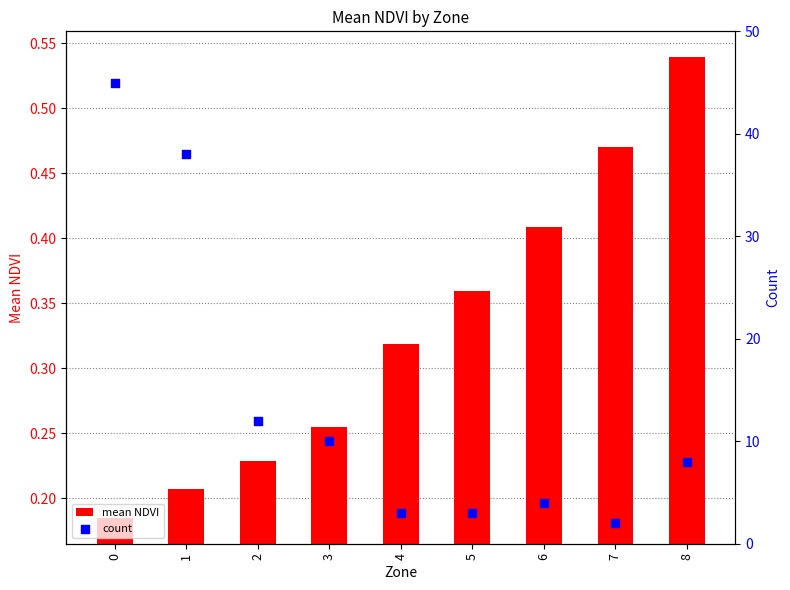

Which series contains the lowest Y value?

mean NDVI